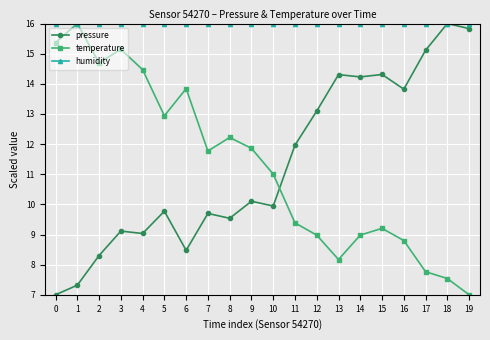

What is the approximate value of temperature at 1?

16.0